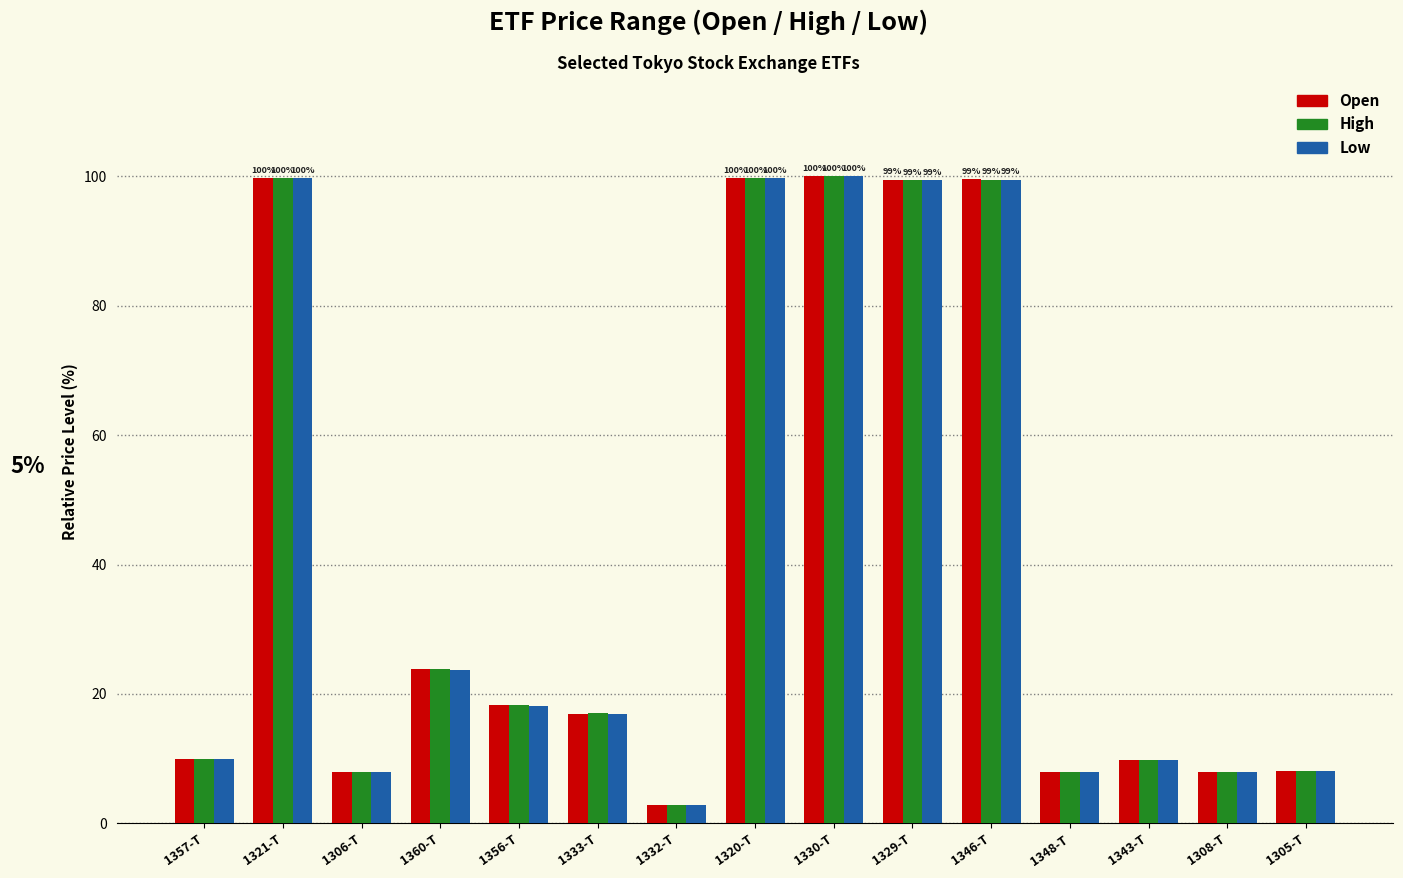

Rank the series by their average value, from lowest to highest.

Low, Open, High